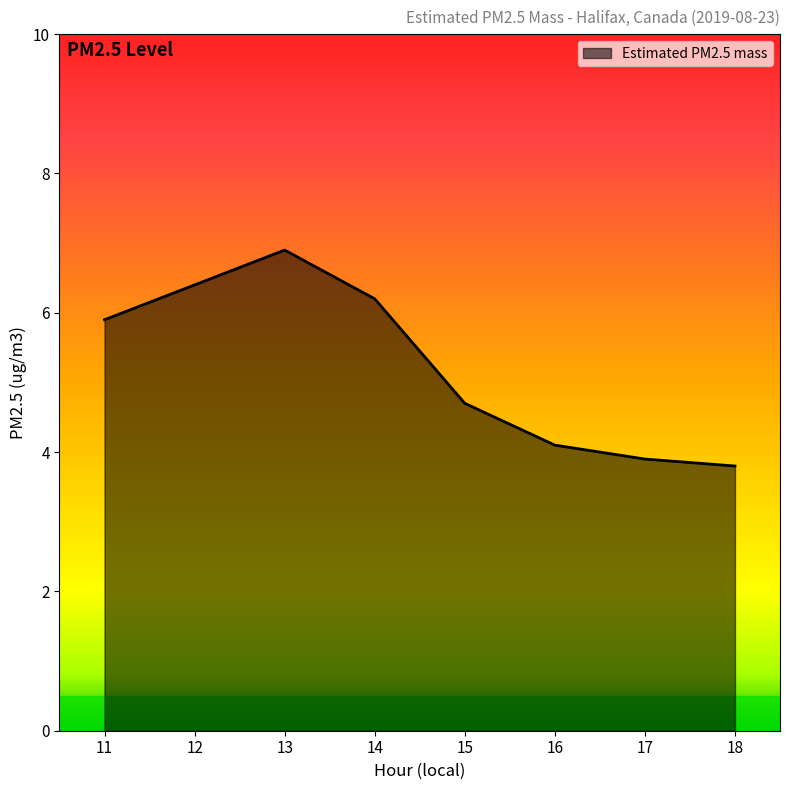

Count the number of categories in the chart.

8